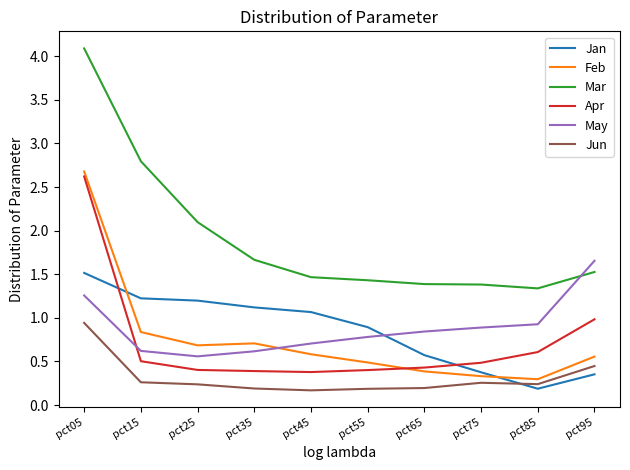

Does the chart display data point markers on the line(s)?

No